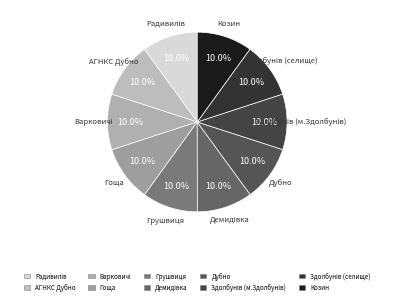

Between Демидівка and Здолбунів (м.Здолбунів), which is larger?

Здолбунів (м.Здолбунів)